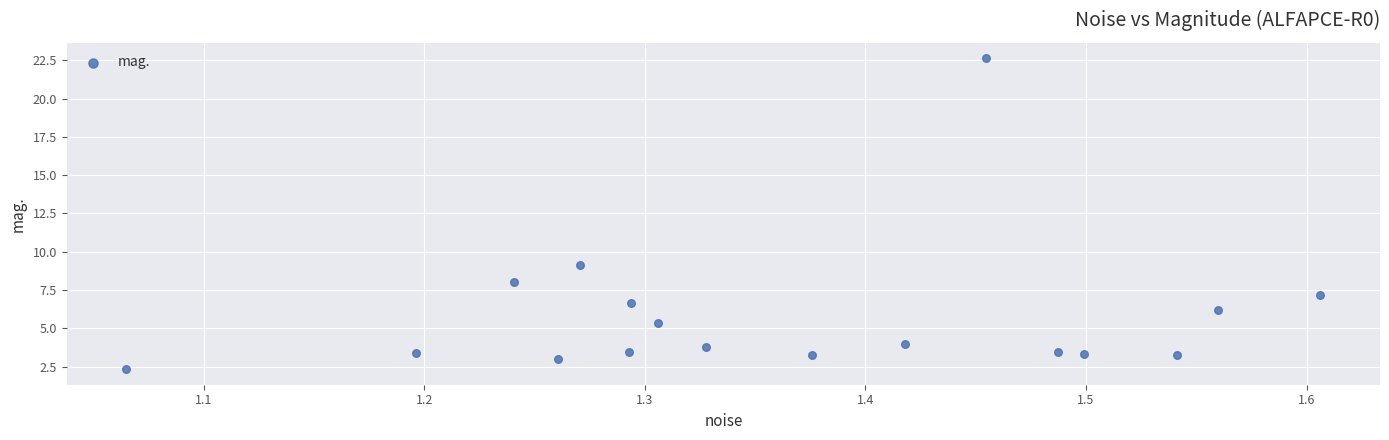

What Y value in the scatter plot is closest to 12?

9.2